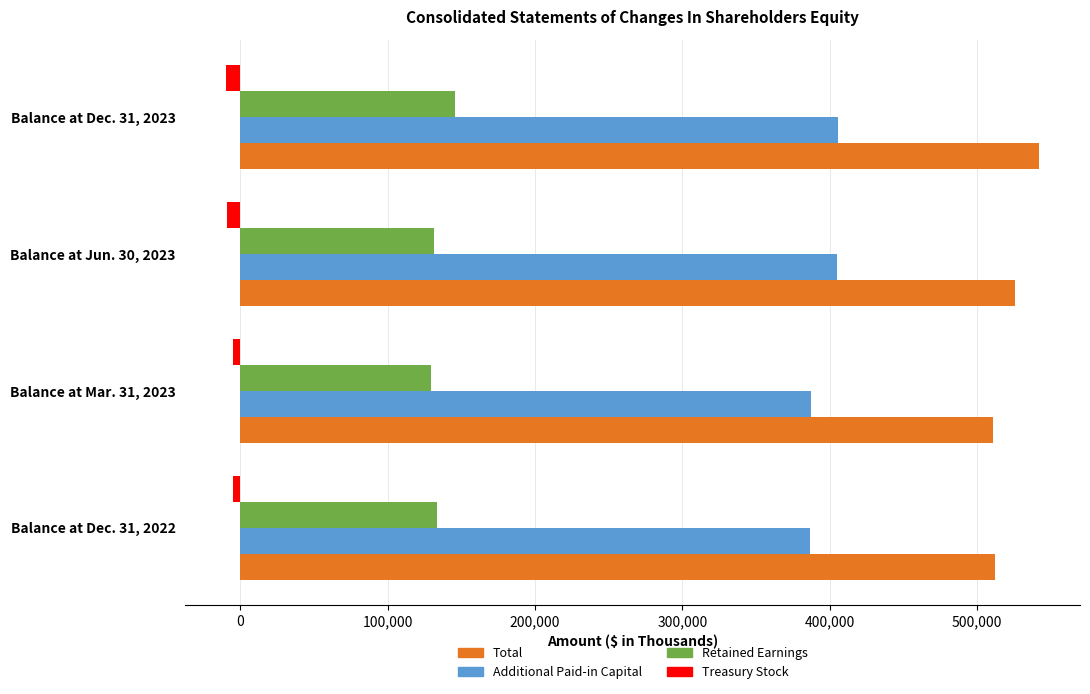

List the series in order of their peak value, lowest first.

Treasury Stock, Retained Earnings, Additional Paid-in Capital, Total